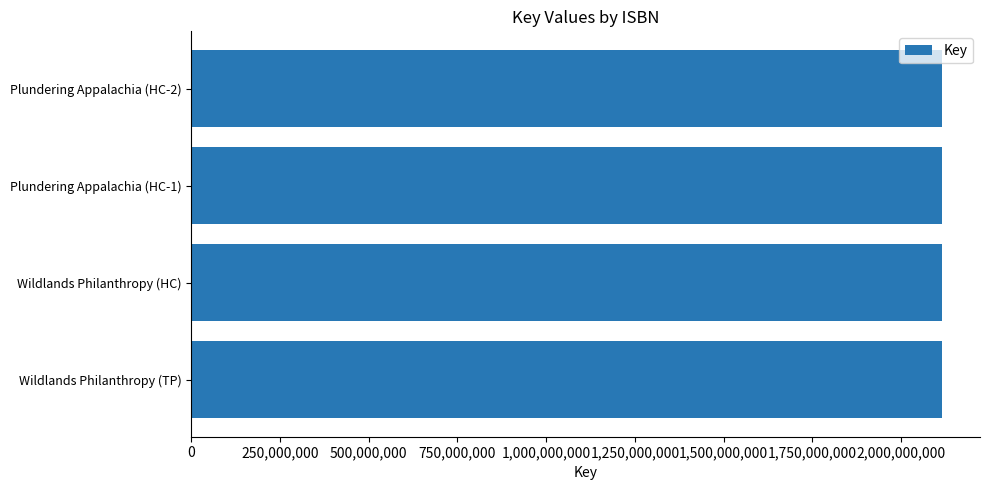

What is the average value?

2116603346